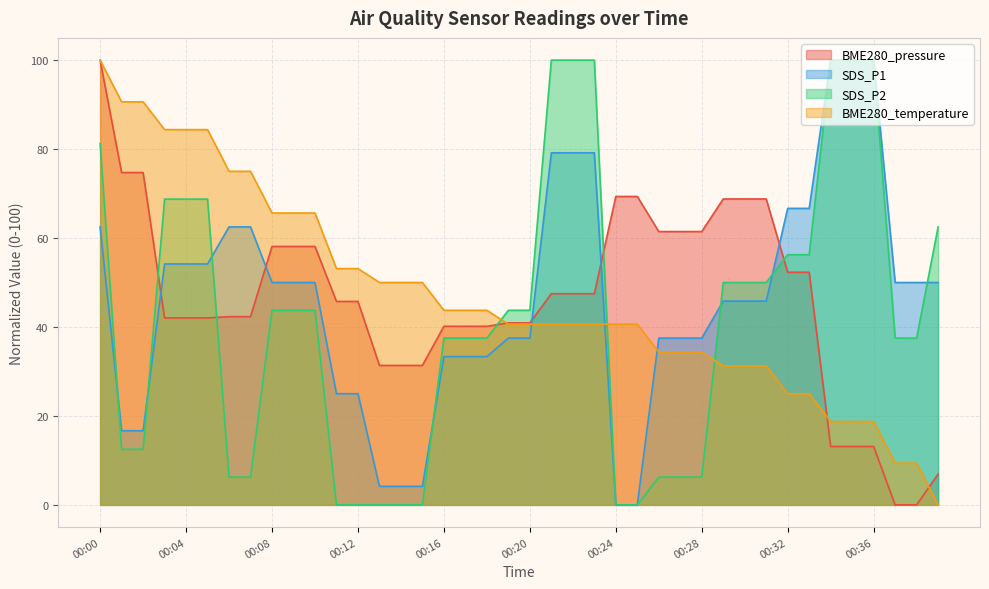

What value does the BME280_temperature series have at 00:04?

84.4